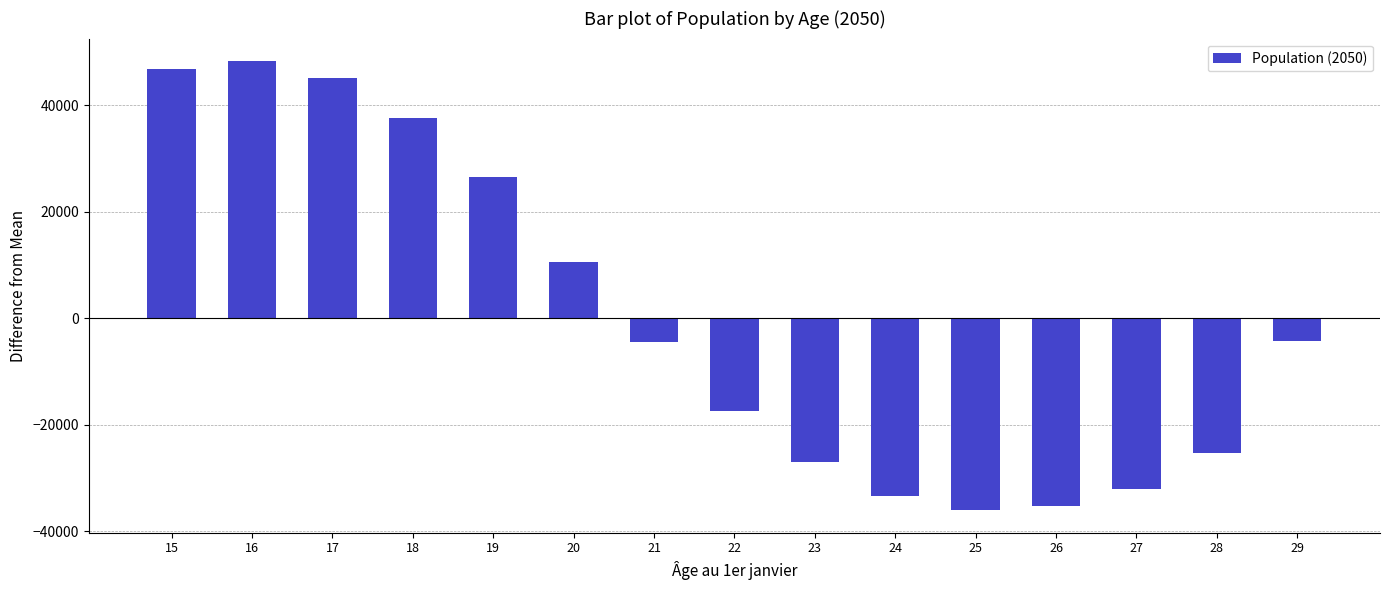

Between 21 and 15, which is larger?

15